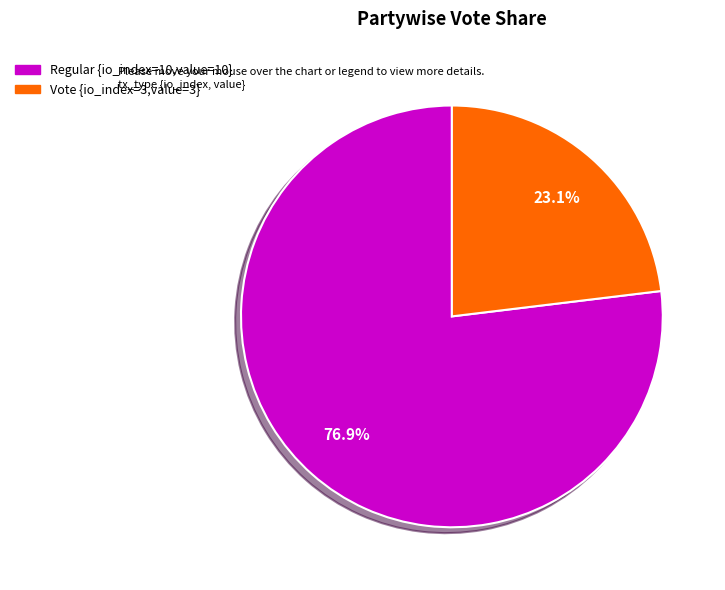

Is there a majority slice in this chart?

Yes